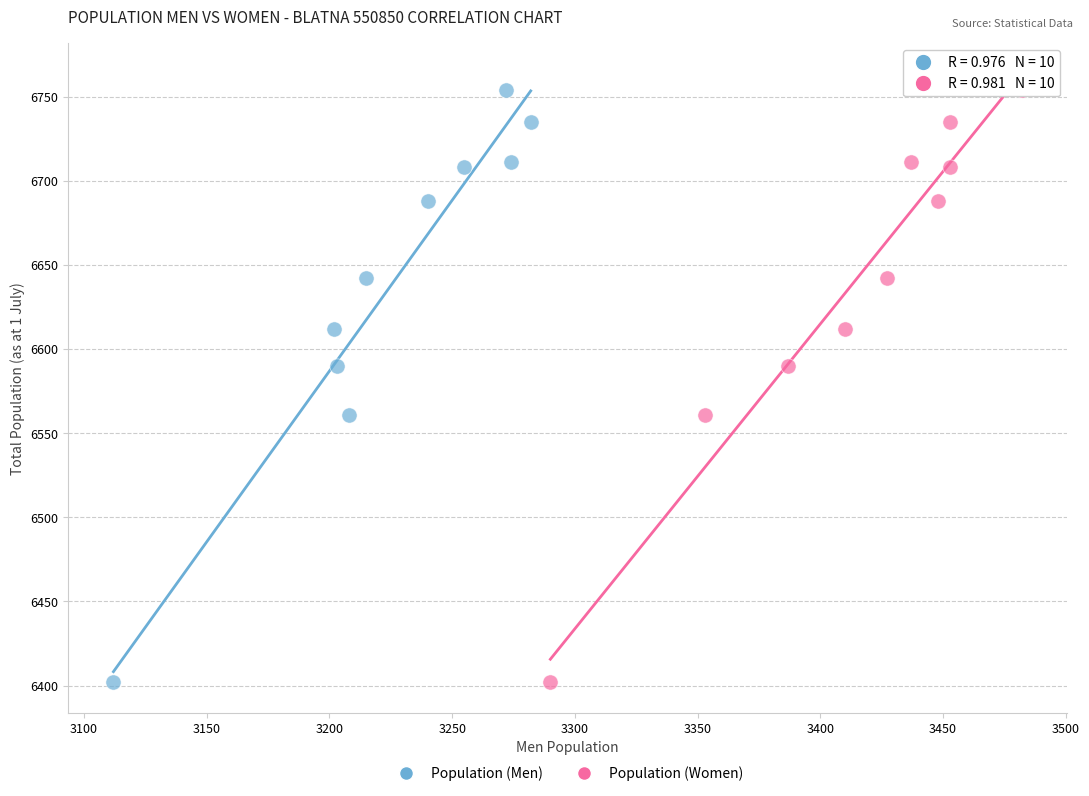

What are all the series names shown in the legend?

Population (Men), Population (Women)